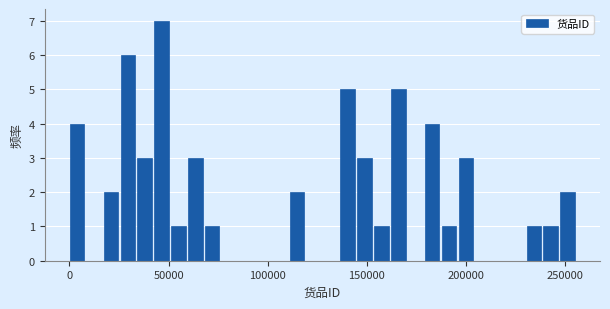

Around what value on the x-axis is the tallest bar? Give the approximate position of its centre, as read against the axis.

45000